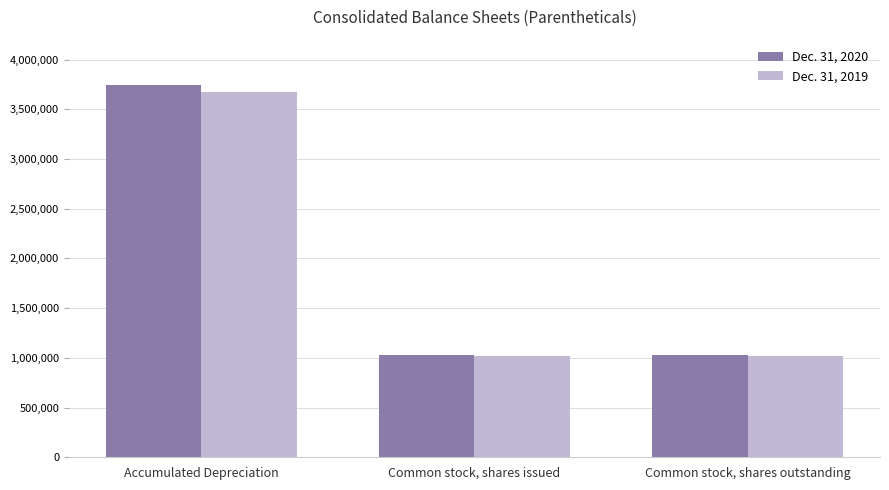

At Common stock, shares issued, list the series in order from smallest to largest.

Dec. 31, 2019, Dec. 31, 2020